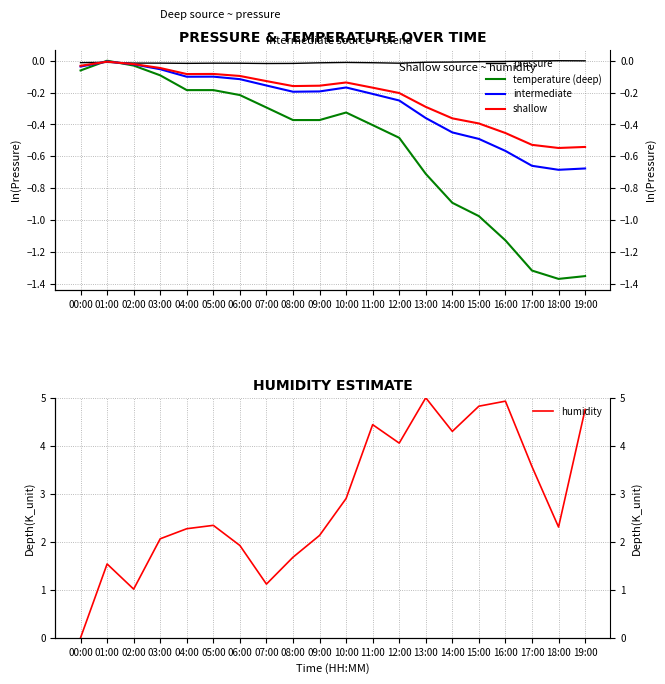

What is the difference between the maximum and minimum values in the shallow series?

0.5